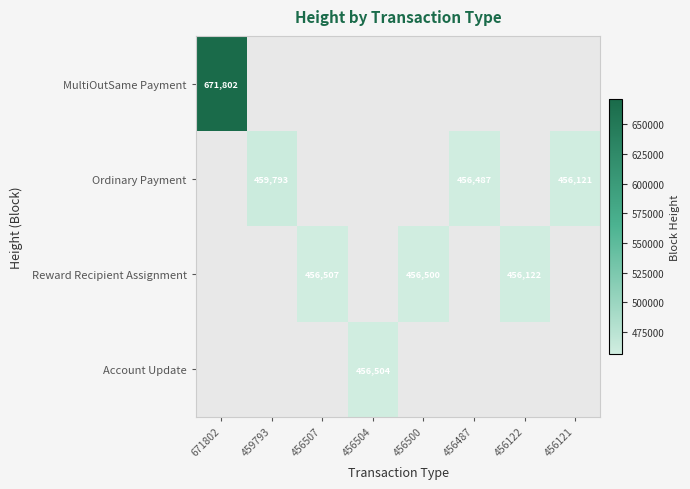

The MultiOutSame Payment series shows 671802 at 671802. True or false?

True